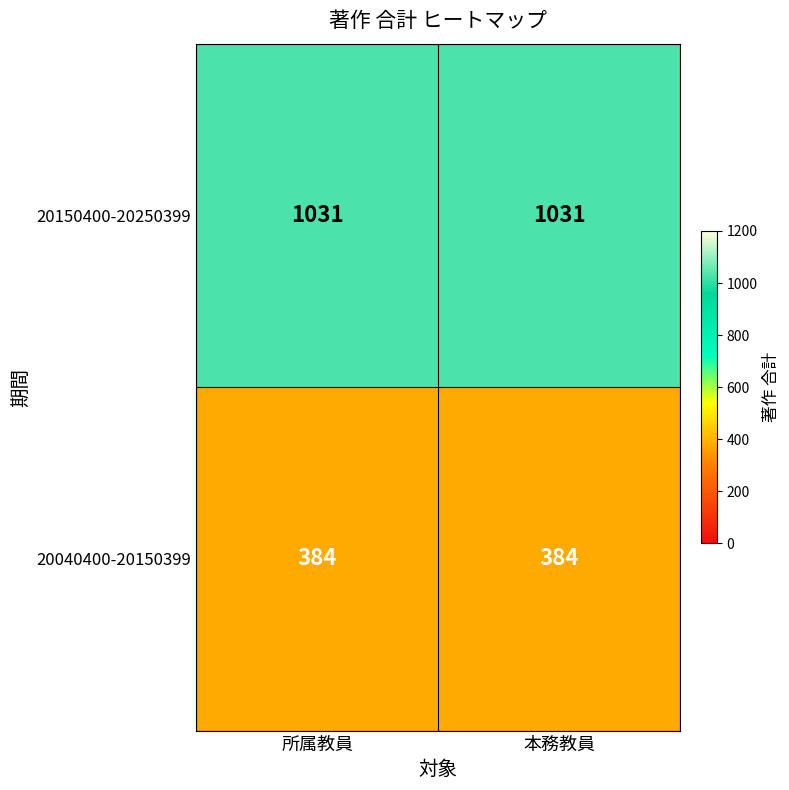

The value of 20150400-20250399 at 所属教員 is 1031. True or false?

True